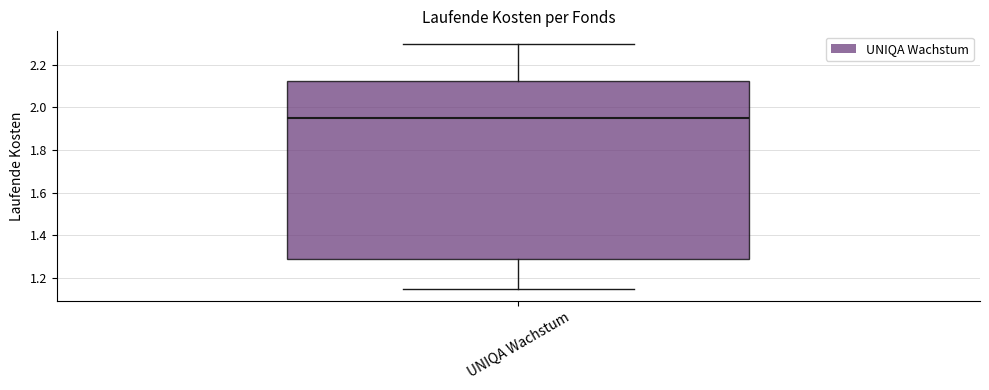

Read this box plot against the y-axis: the position of the median line, the range covered by the box, and the ends of both whiskers. The values are not printed on the chart, so give them approximately, as read against the axis.

median 1.96, box 1.28 to 2.12, whiskers 1.16 to 2.30